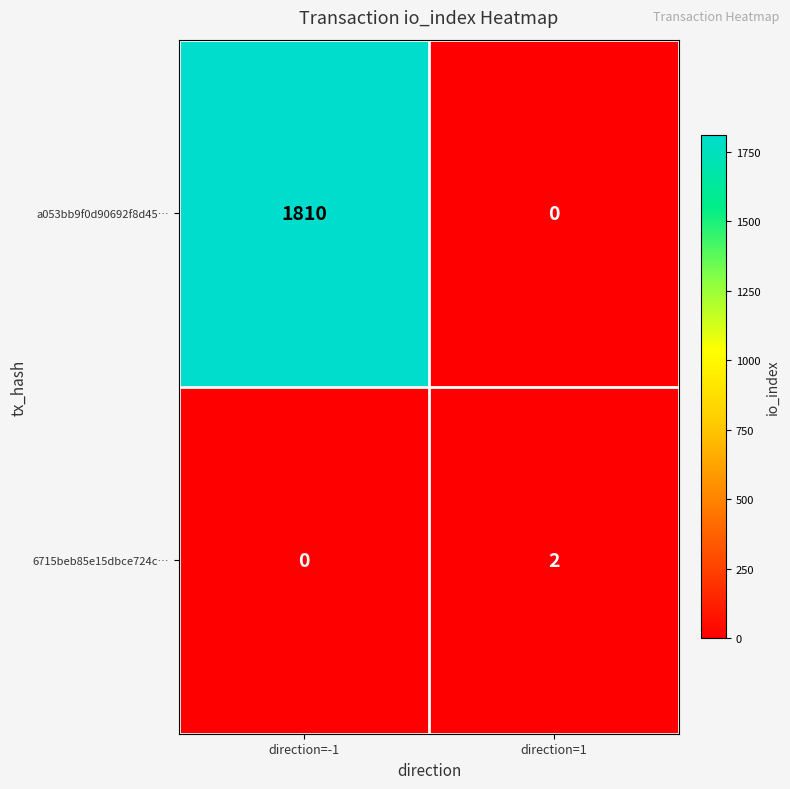

Count the number of categories in the chart.

2